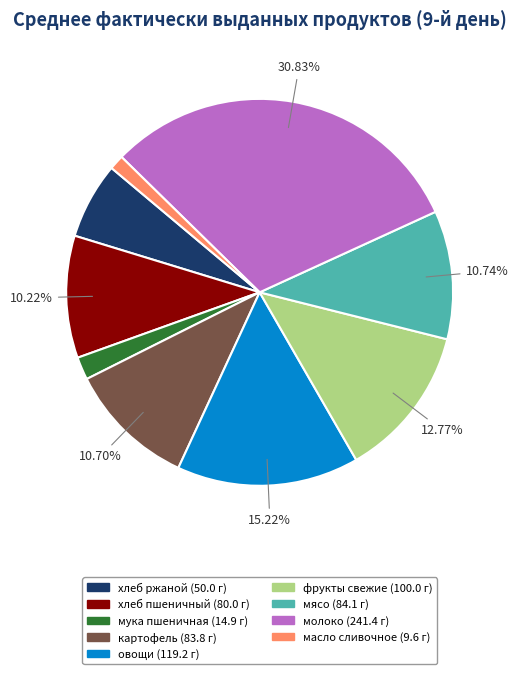

Is there a majority slice in this chart?

No